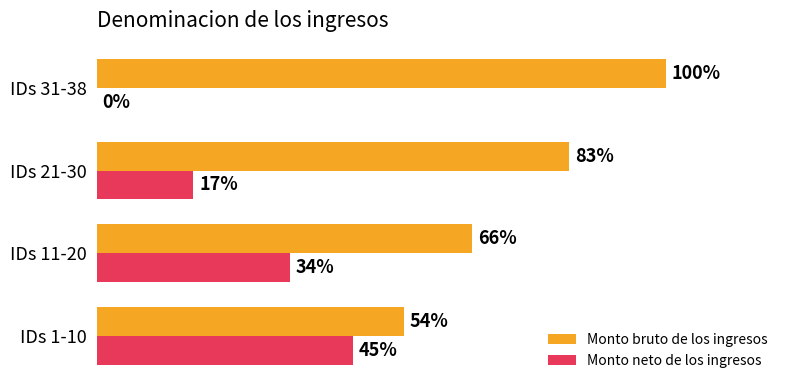

At which label is Monto neto de los ingresos closest to 22?

IDs 21-30